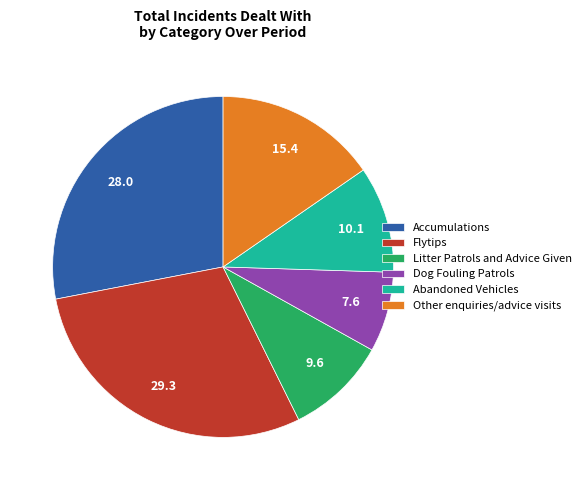

Which category has the smallest portion of the pie?

Dog Fouling Patrols